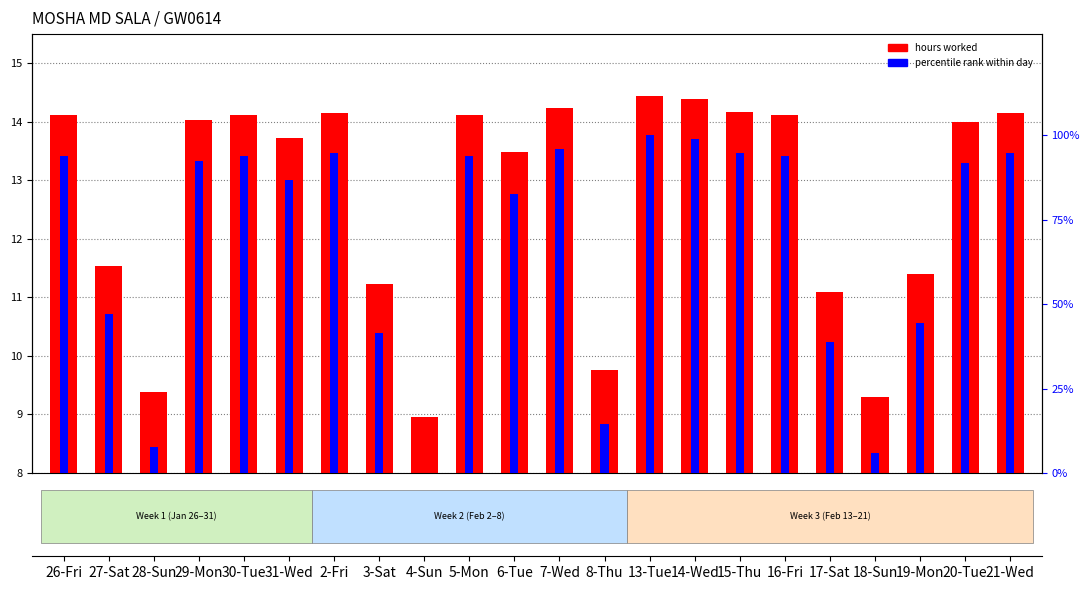

How many bars are there in each group?

2